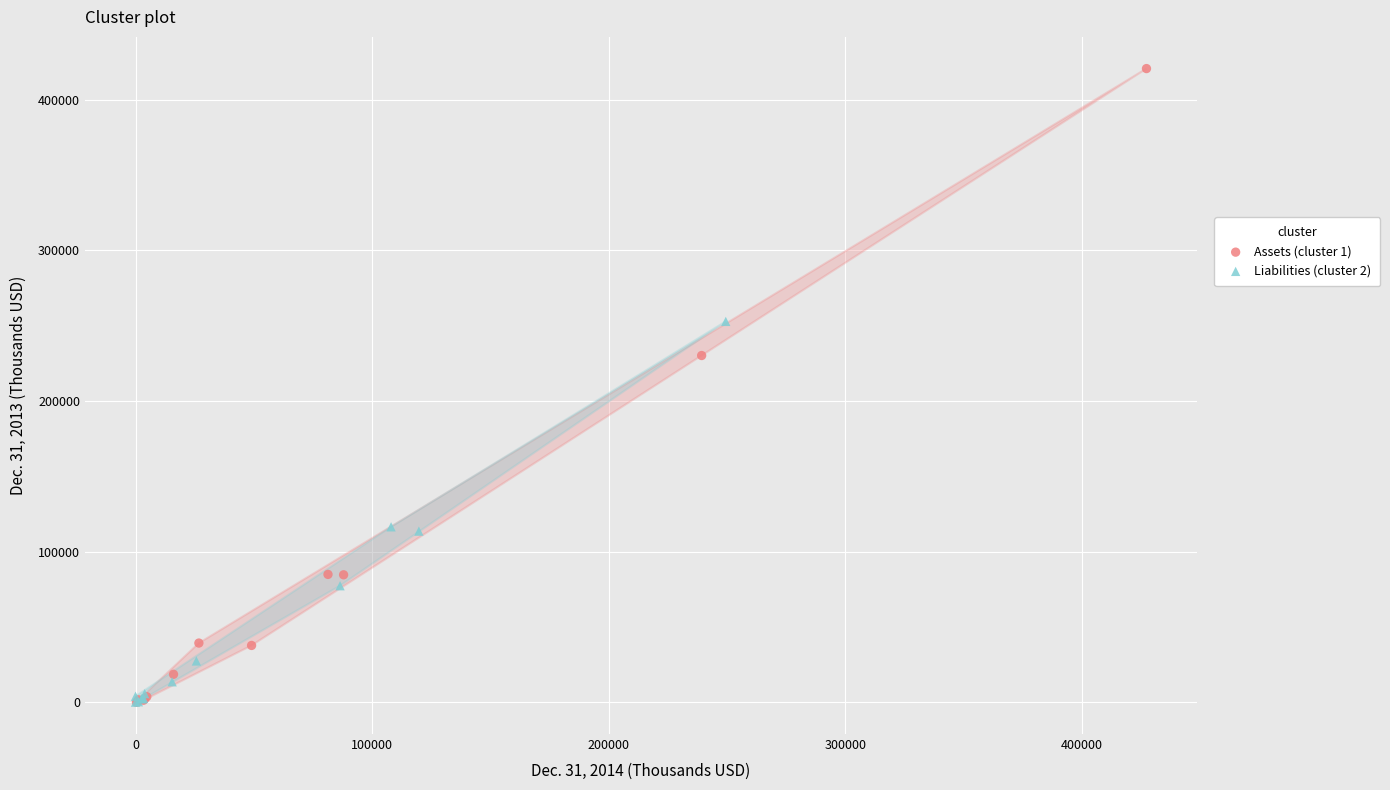

Which series has the largest Y range (max minus min)?

Assets (cluster 1)